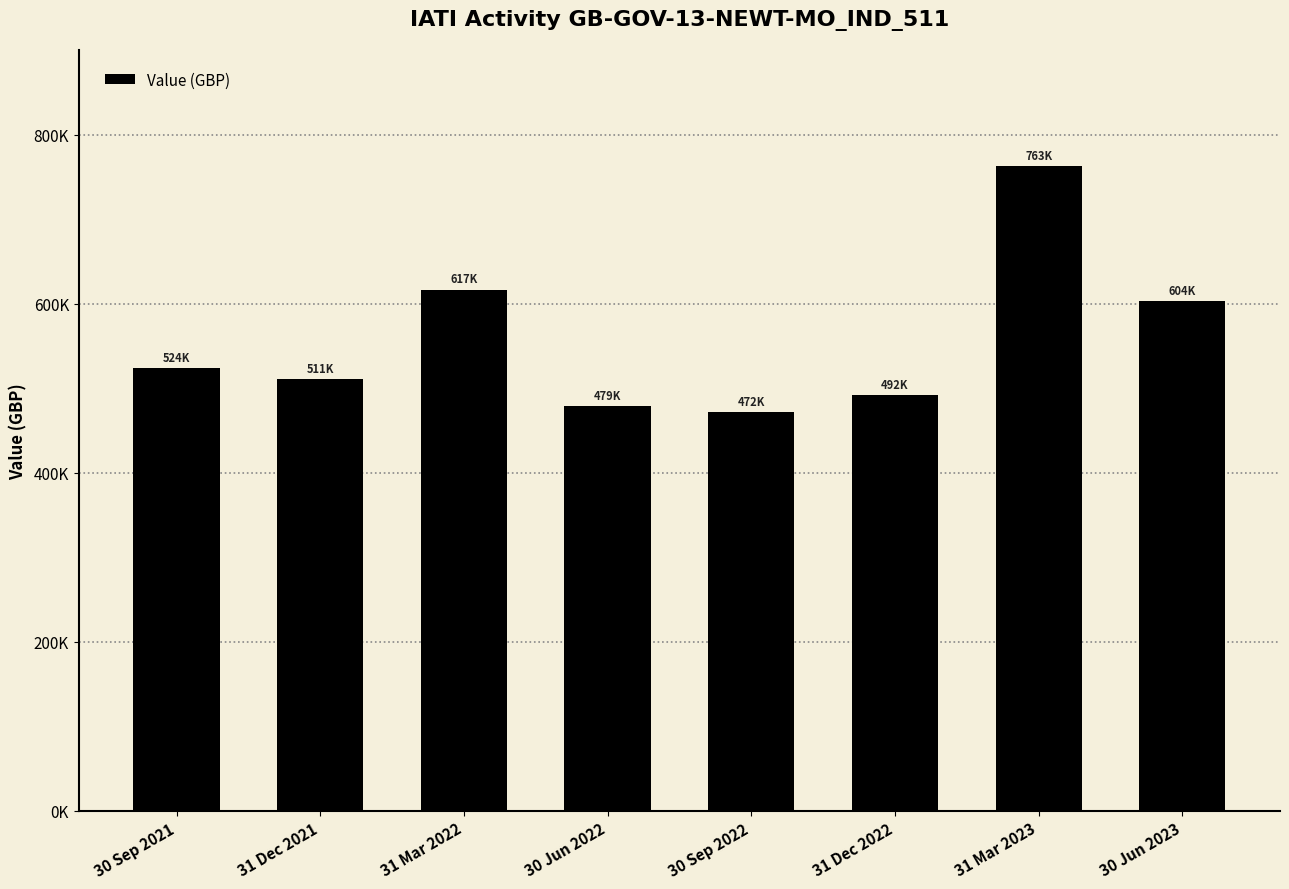

Rank the categories by value from highest to lowest.

31 Mar 2023, 31 Mar 2022, 30 Jun 2023, 30 Sep 2021, 31 Dec 2021, 31 Dec 2022, 30 Jun 2022, 30 Sep 2022